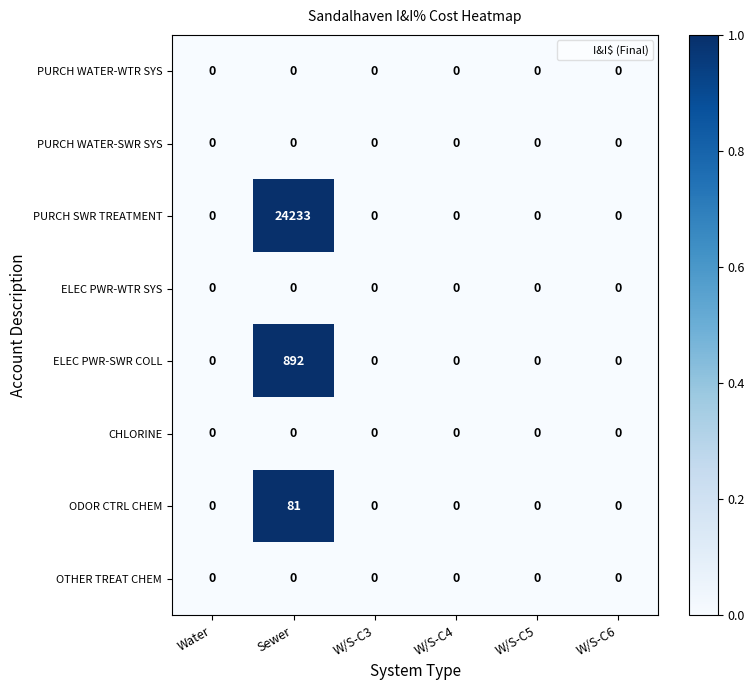

At which category is the sum across all series the highest?

Sewer